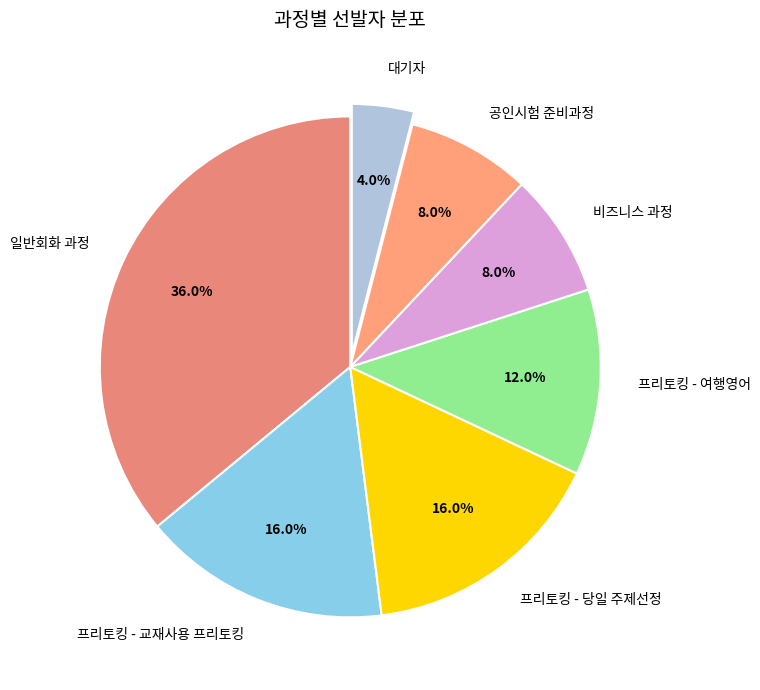

True or false: 대기자 accounts for 4% of the total.

True